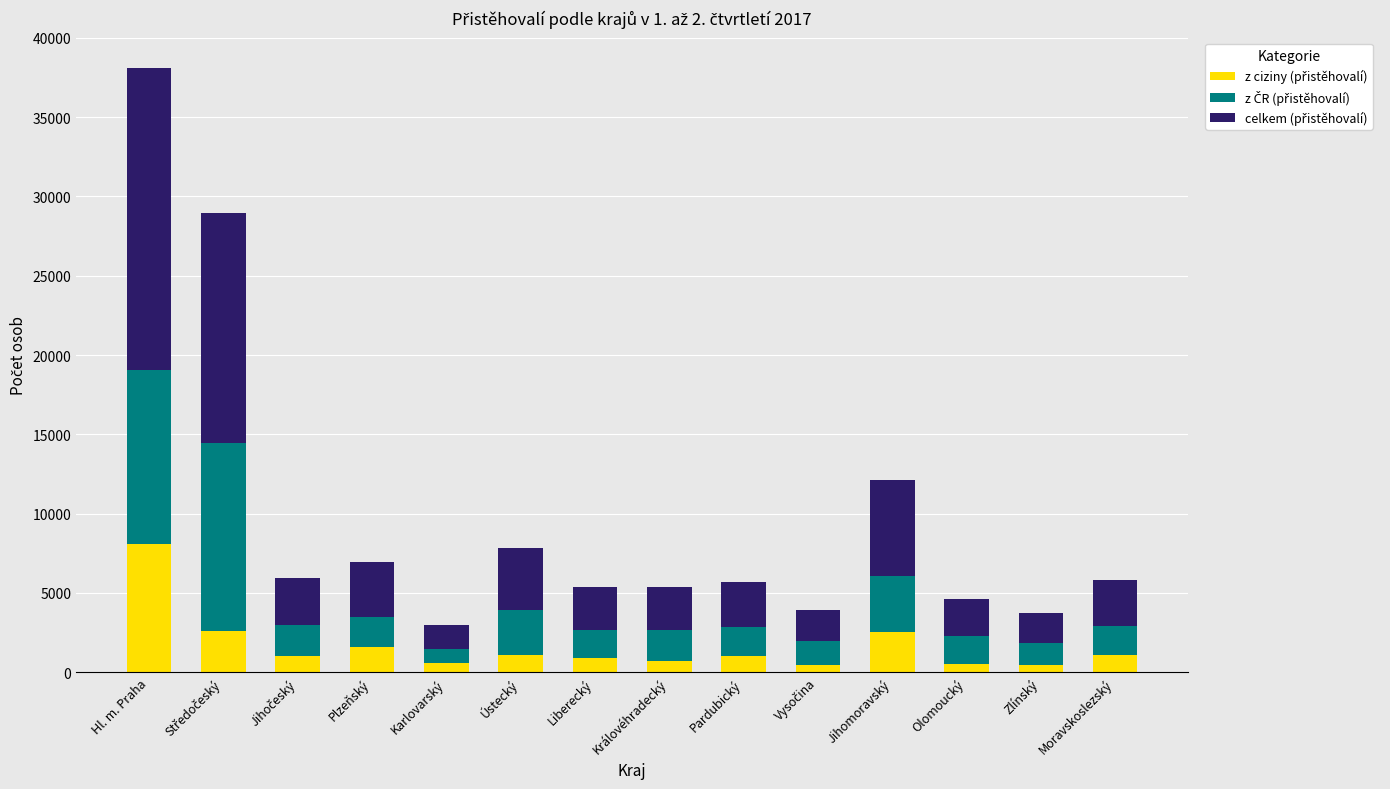

How many bars are there in total?

14